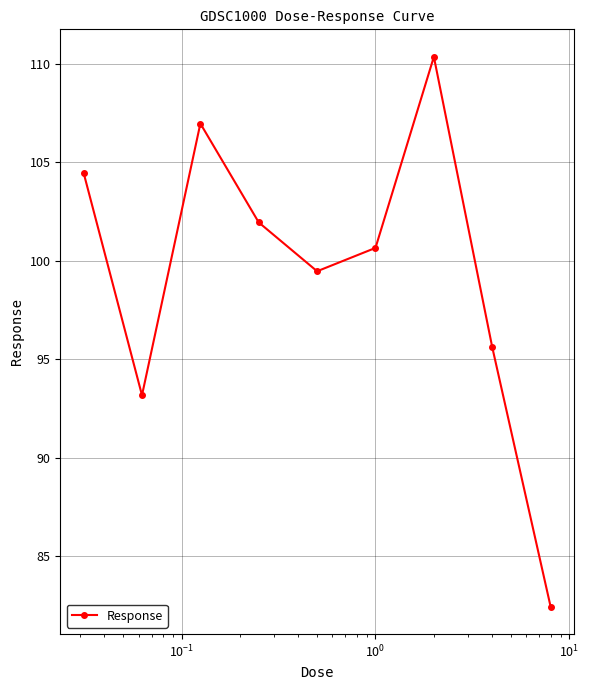

How many interior local valleys (lower than both neighbors) does the data have?

2